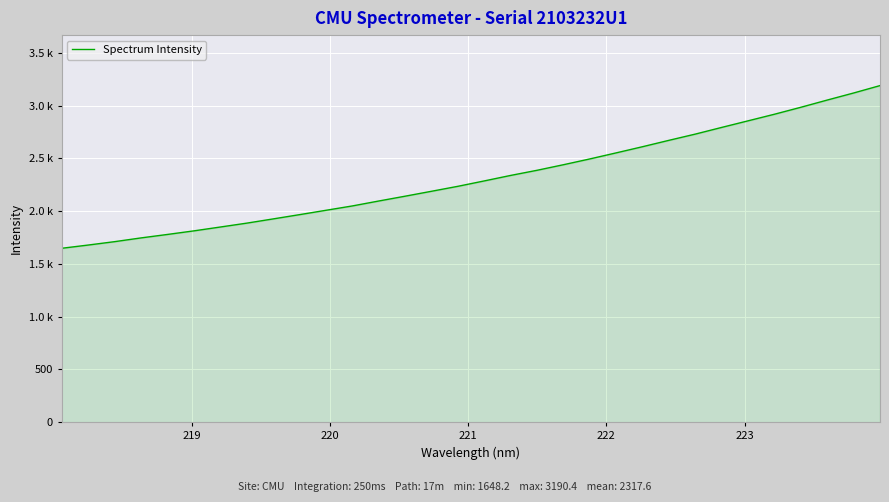

Does the chart display data point markers on the line(s)?

No